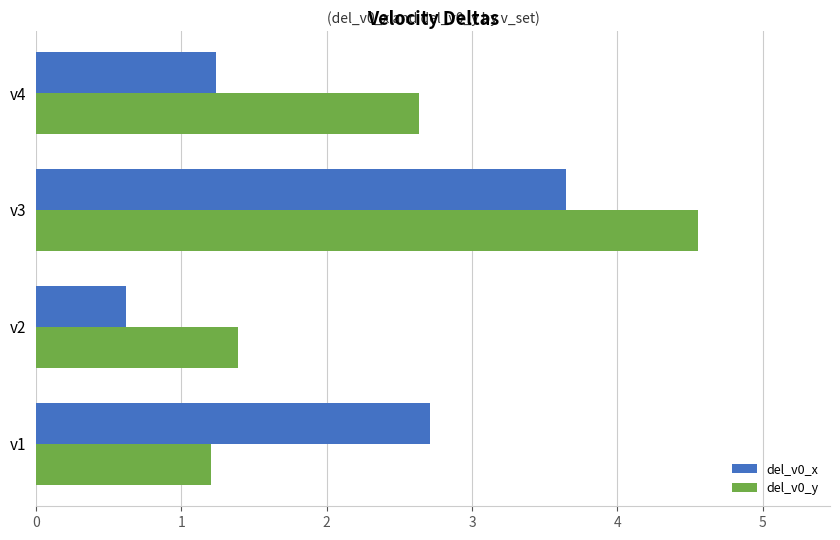

What is the minimum value for del_v0_x?

0.6